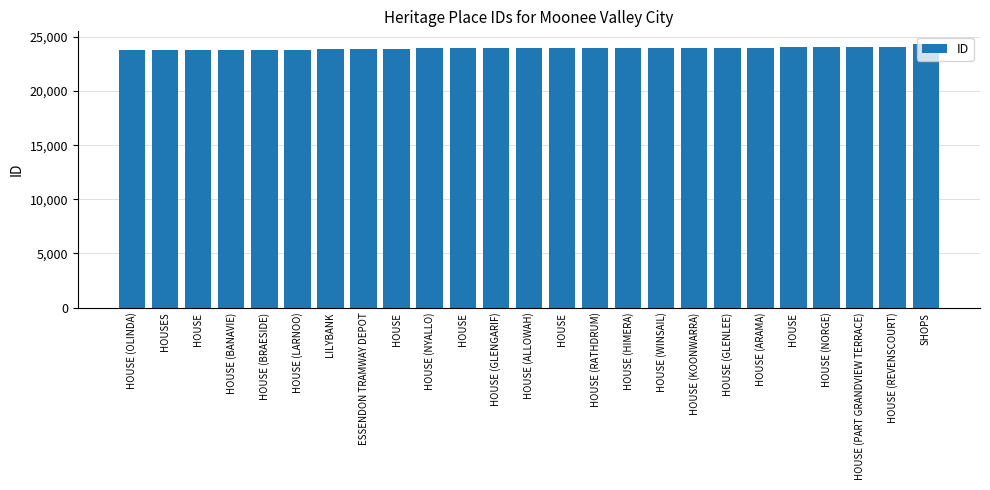

Is it true that the value at HOUSE (NORGE) is 35757?

False